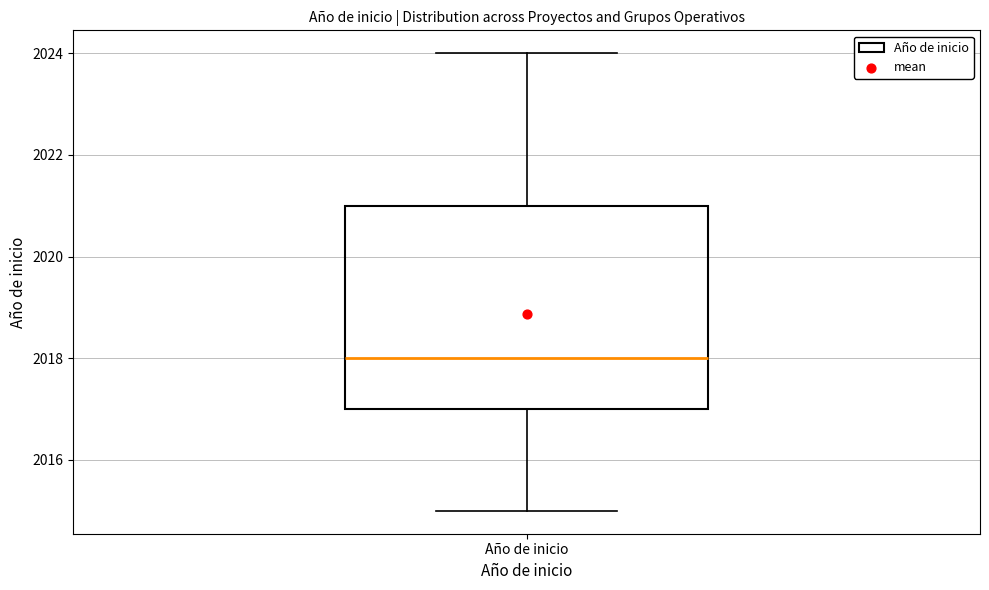

Transcribe this box plot: give where the median line is, the range the box spans, and where the two whiskers end, as read against the y-axis. The values are not printed on the chart, so give them approximately, as read against the axis.

median 2018, box 2017 to 2021, whiskers 2015 to 2024